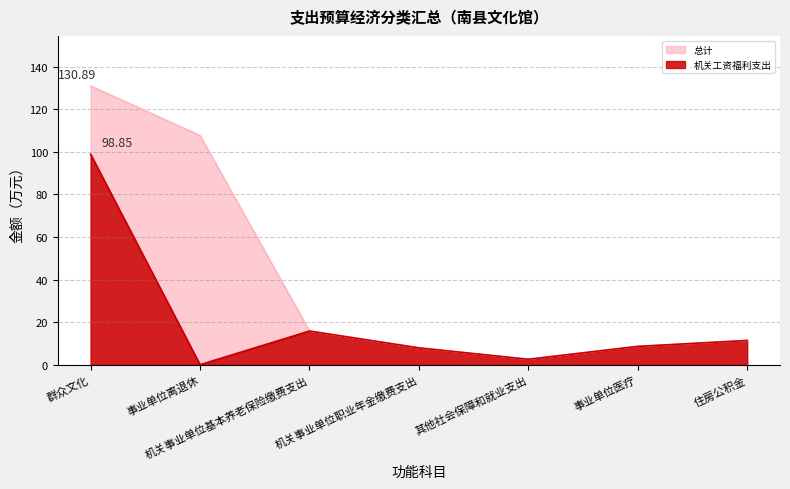

What are all the series names shown in the legend?

总计, 机关工资福利支出